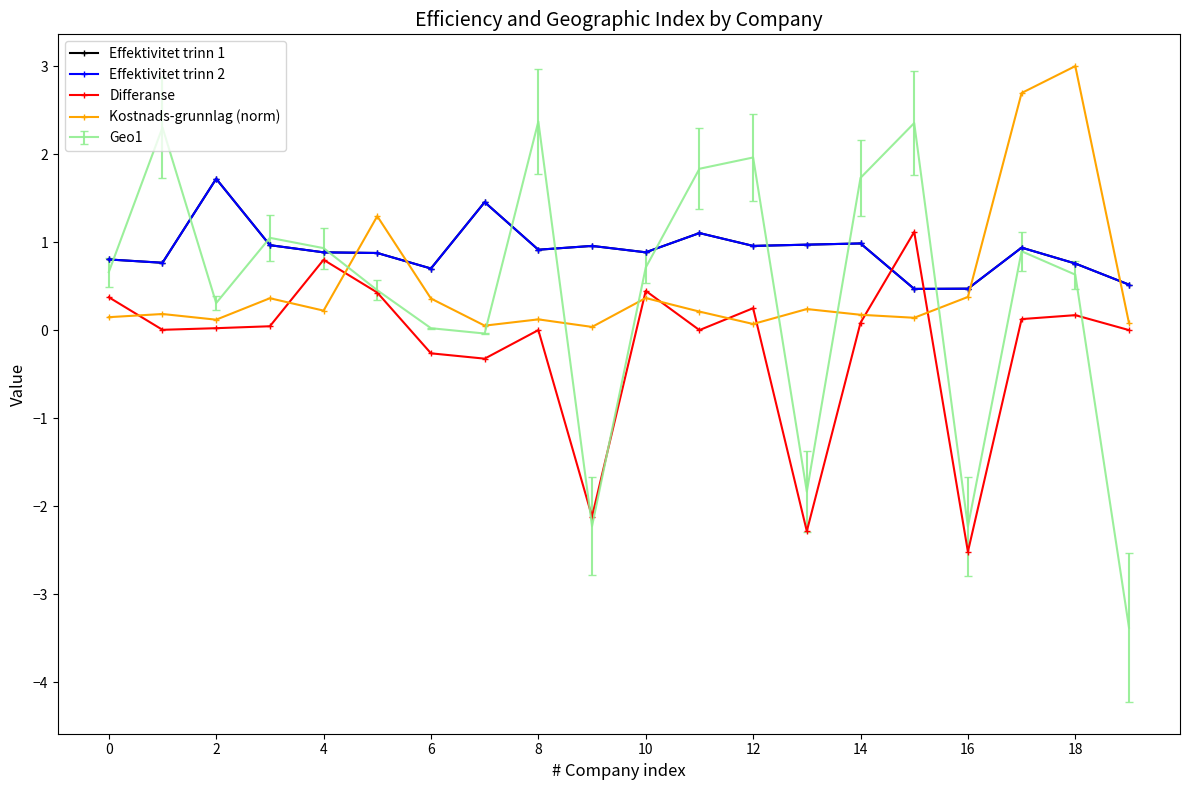

How many interior local peaks does the Differanse series have?

6